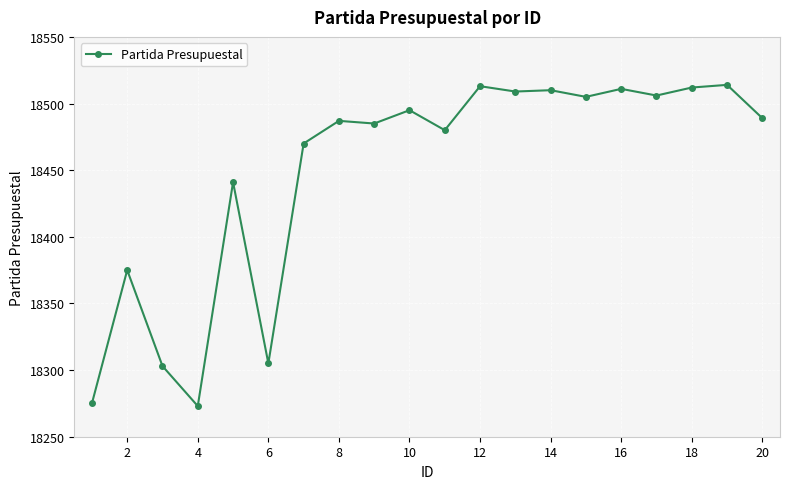

How many lines are shown in the chart?

1